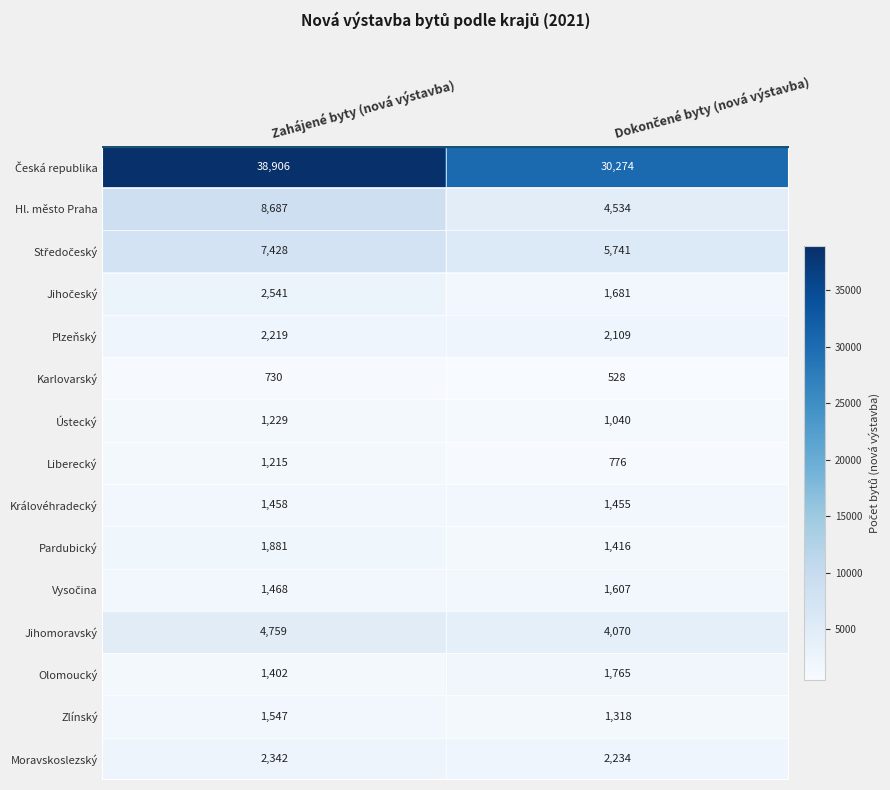

What is the sum of all Královéhradecký values?

2913